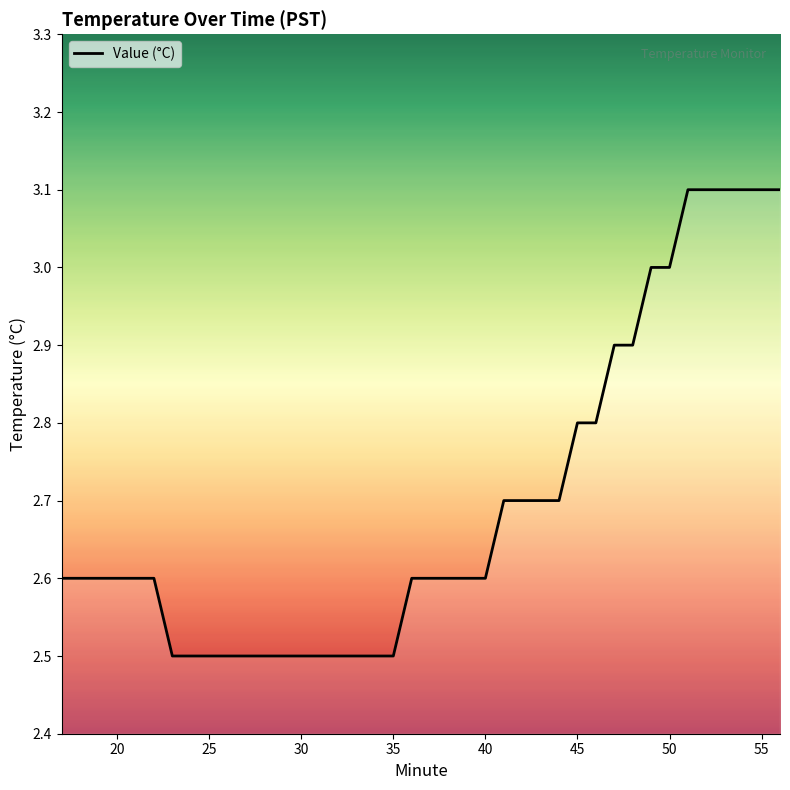

What is the minimum value shown in the chart?

2.5